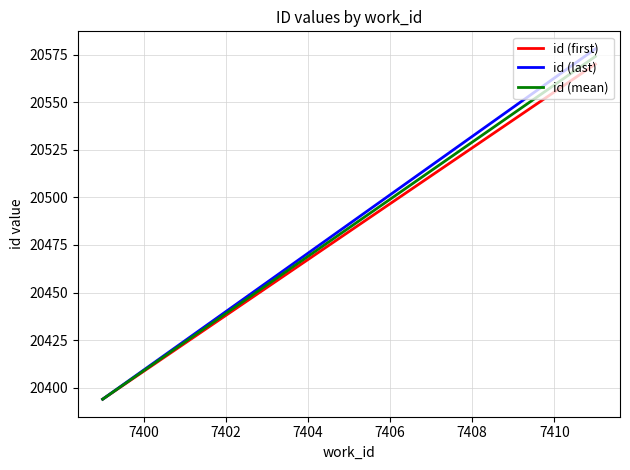

Which series has the largest total across all categories?

id (last)